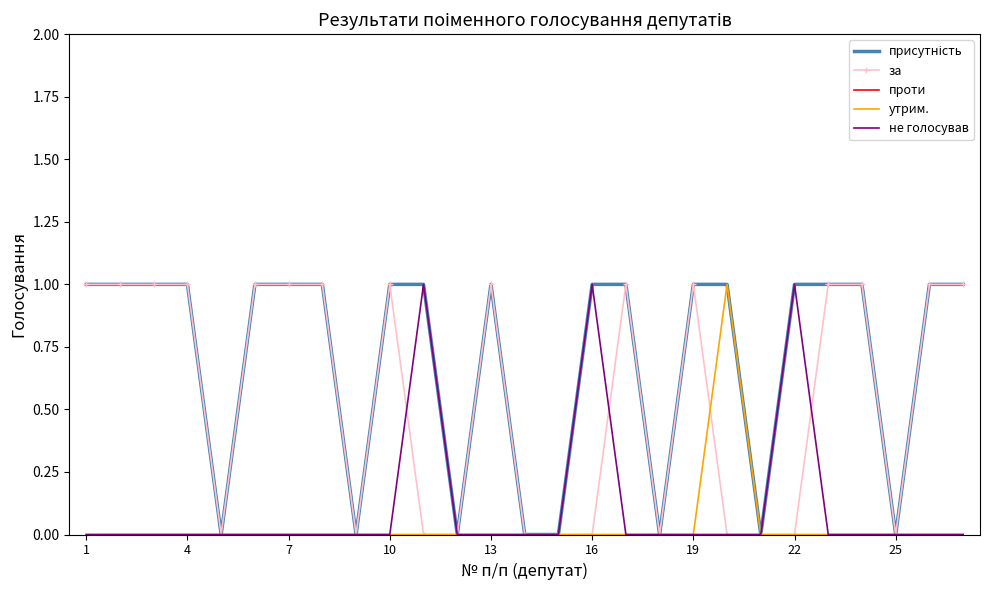

The value of утрим. at 10 is 0. True or false?

True